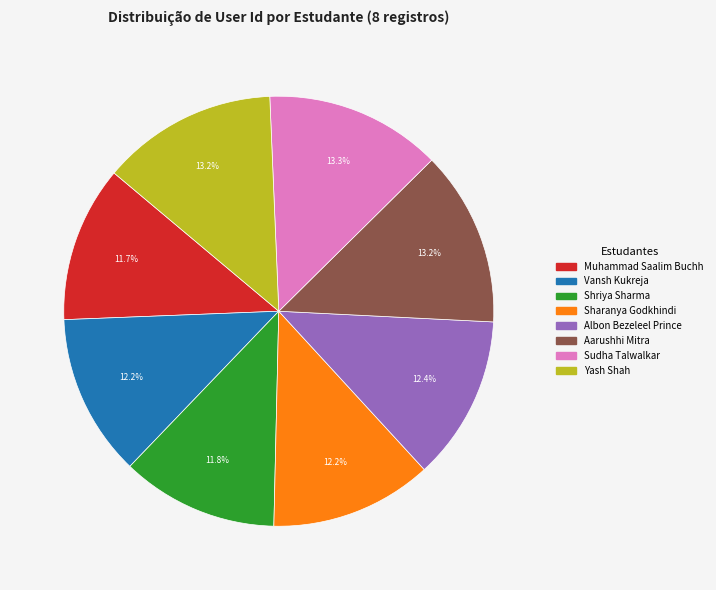

Is there a majority slice in this chart?

No